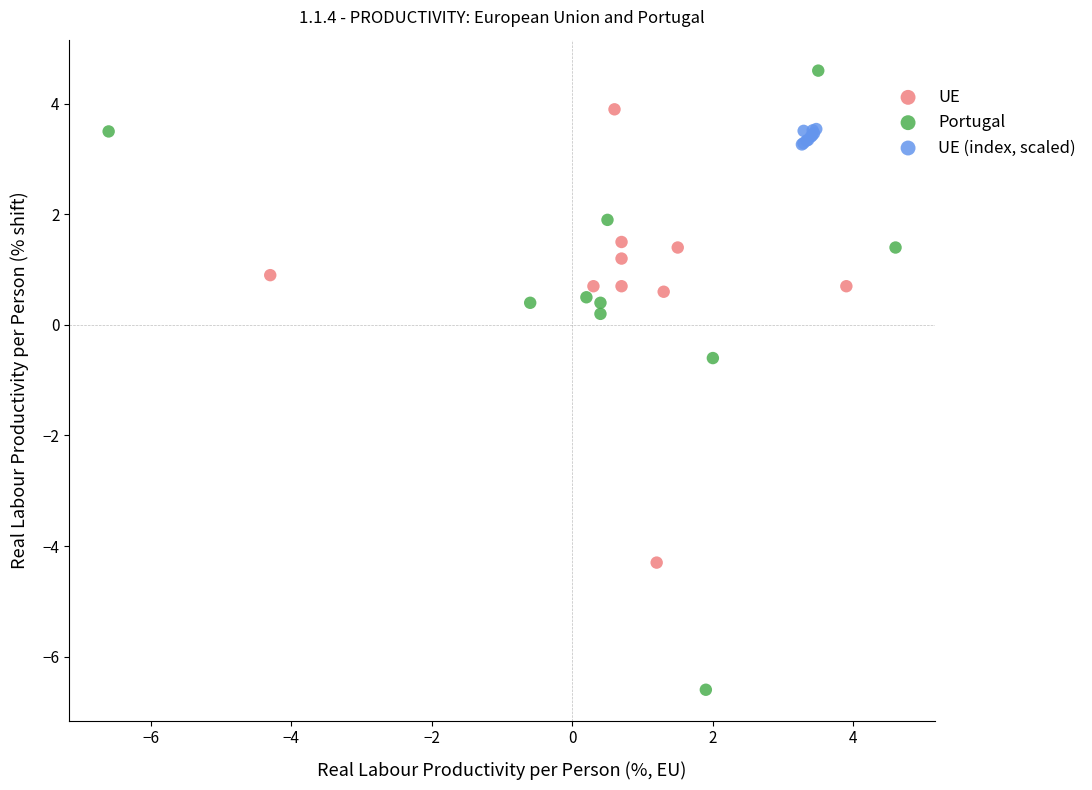

Which series contains the lowest Y value?

Portugal